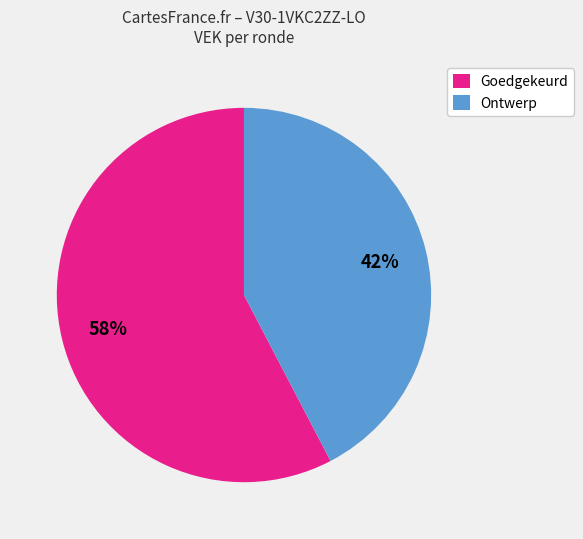

Is there any slice that represents more than half of the pie?

Yes